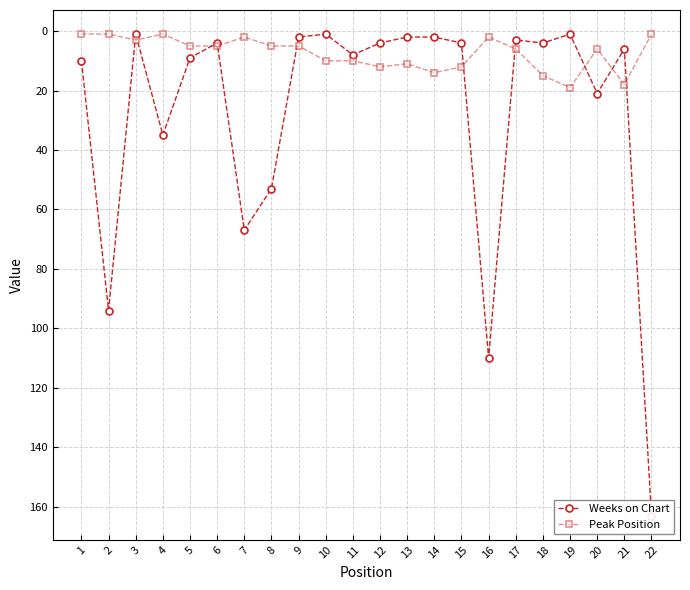

Between 2 and 20, which series saw the biggest shift?

Weeks on Chart